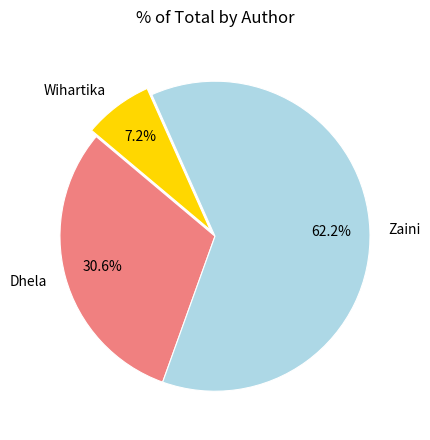

What percentage do Wihartika and Zaini together represent?

69.4%